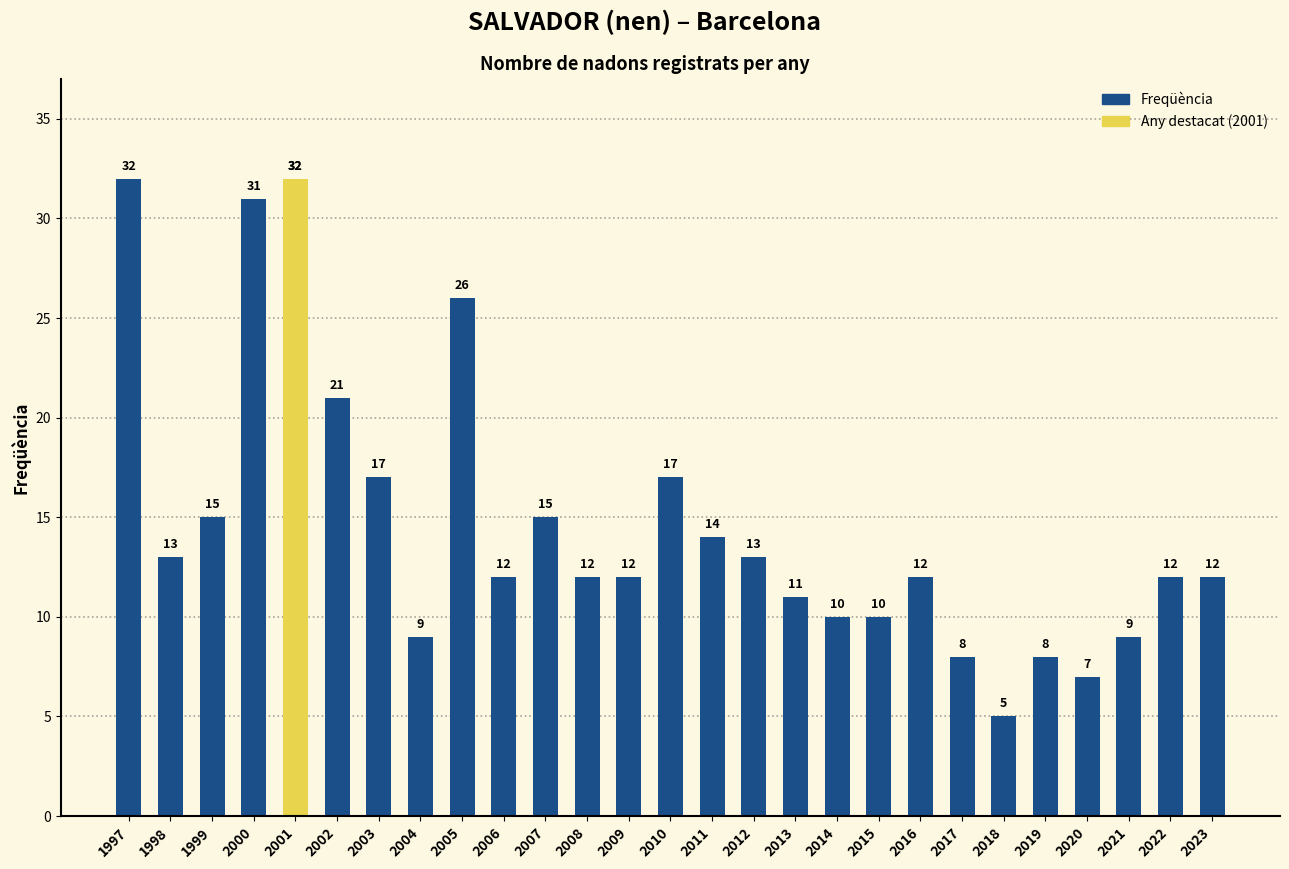

Reading left to right, what are all the values shown in this chart?

1997=32	1998=13	1999=15	2000=31	2001=32	2002=21	2003=17	2004=9	2005=26	2006=12	2007=15	2008=12	2009=12	2010=17	2011=14	2012=13	2013=11	2014=10	2015=10	2016=12	2017=8	2018=5	2019=8	2020=7	2021=9	2022=12	2023=12